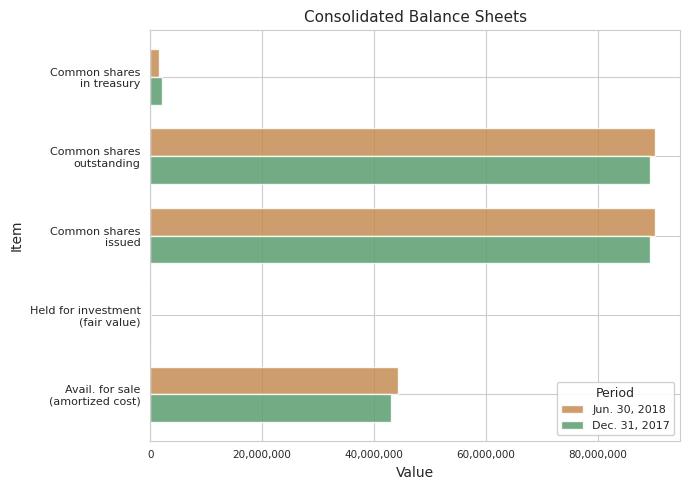

What is the average value of the Jun. 30, 2018 series?

45307346